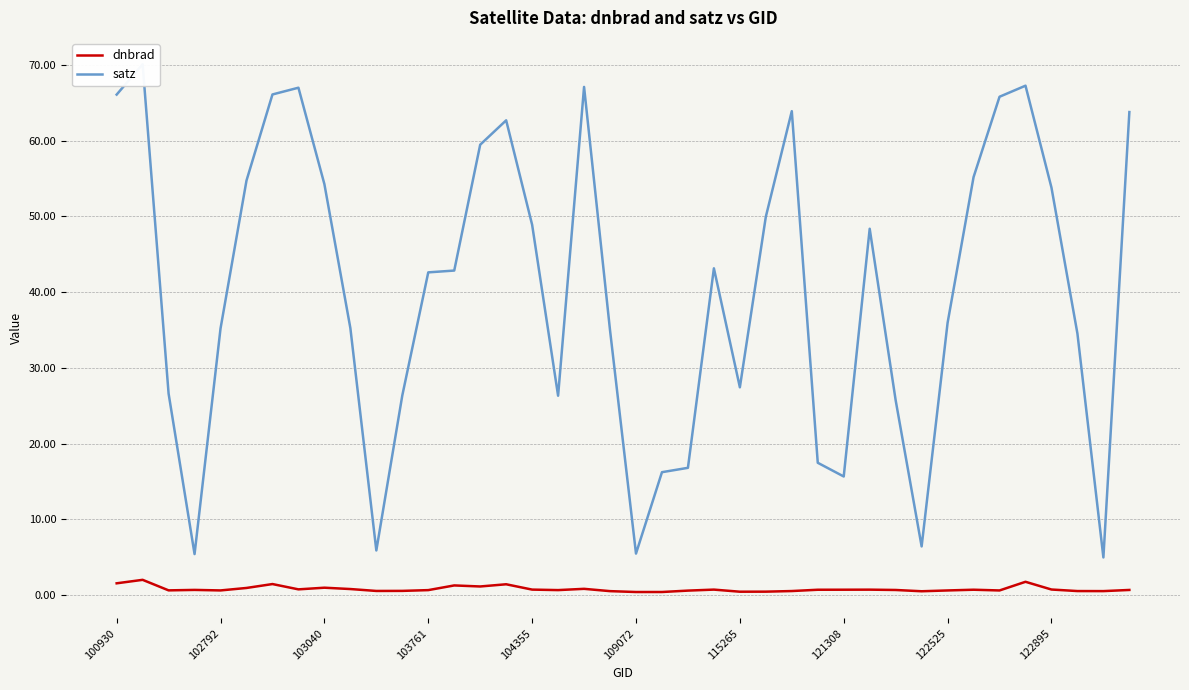

True or false: dnbrad has a value of 0.6 at 122525.

True